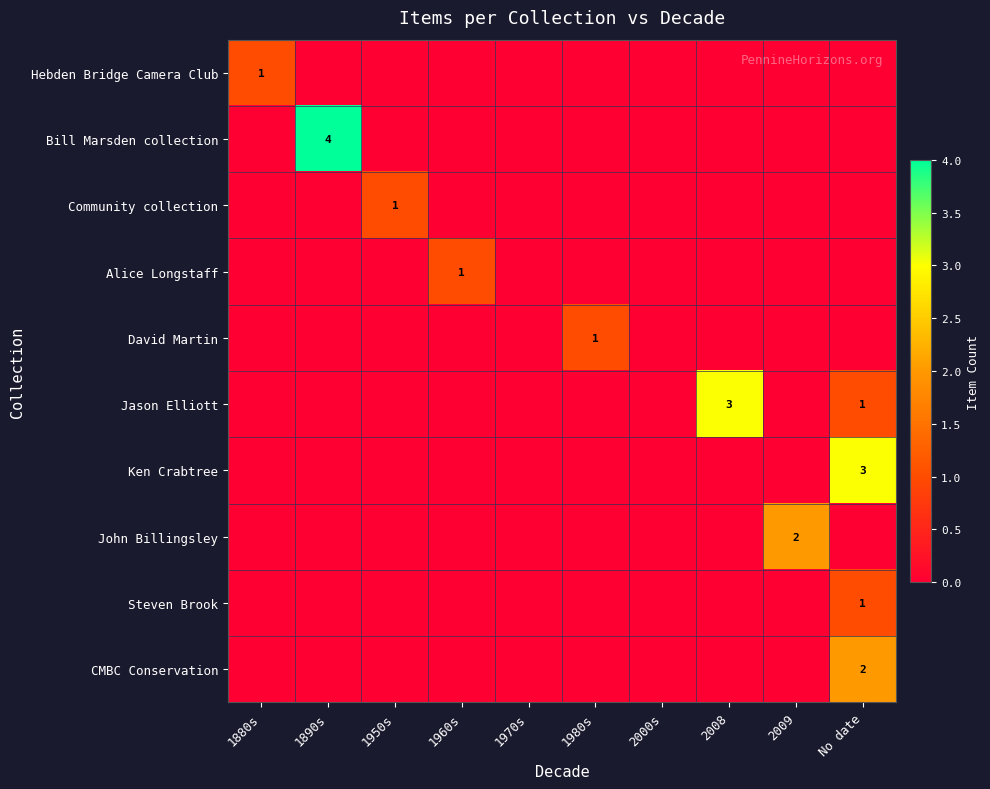

The David Martin series shows 1 at 1980s. True or false?

True